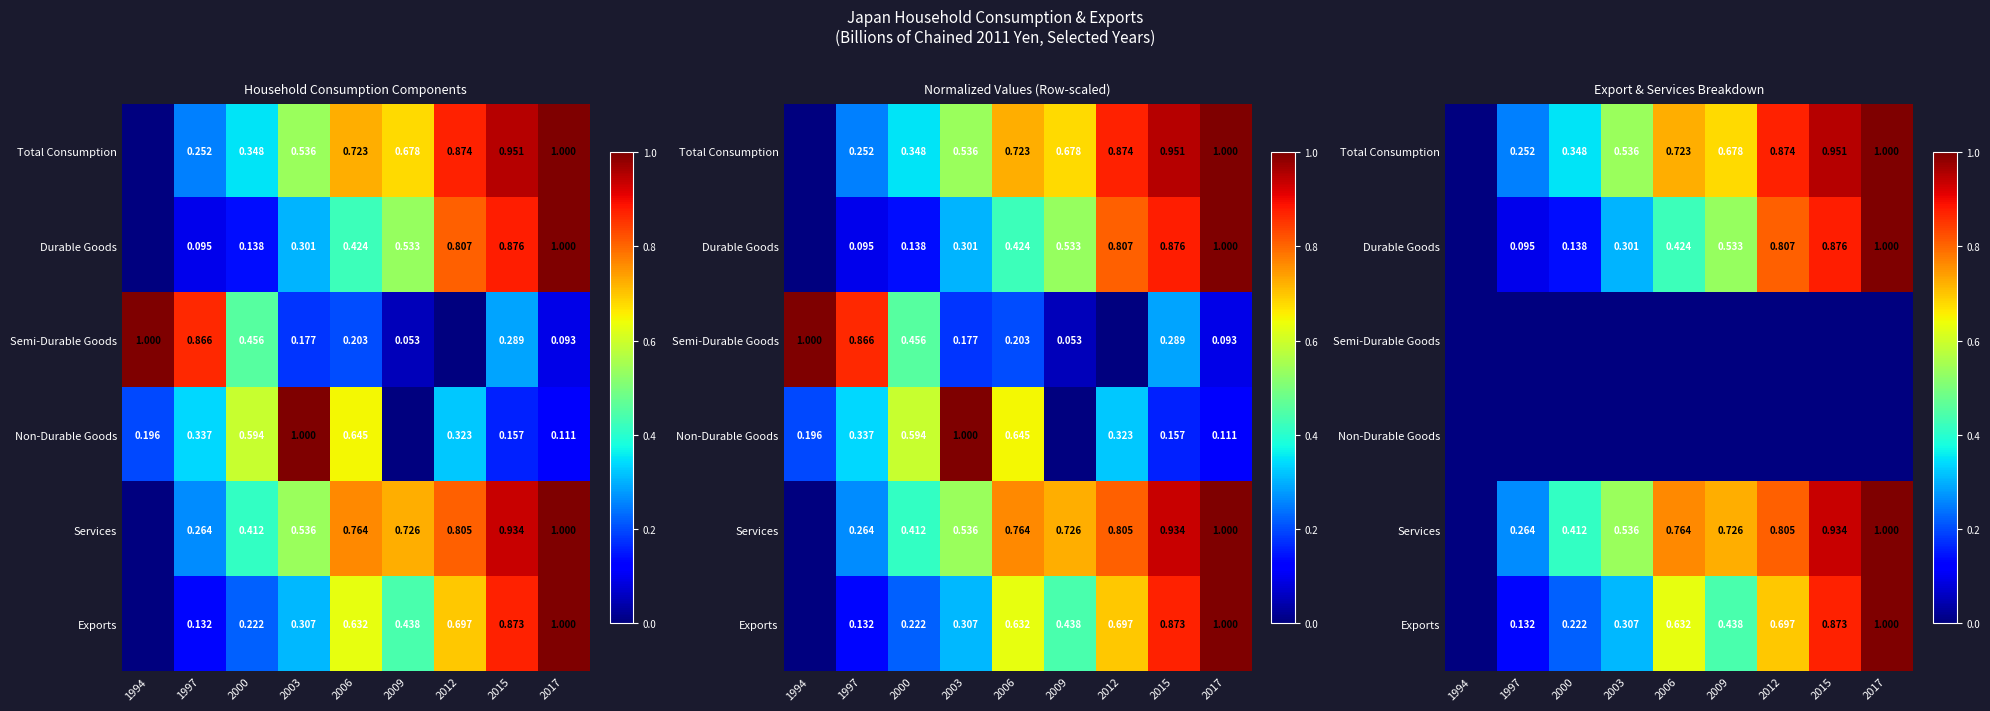

Is the value of Exports at 2017 greater than the value of Durable Goods at 2006?

Yes